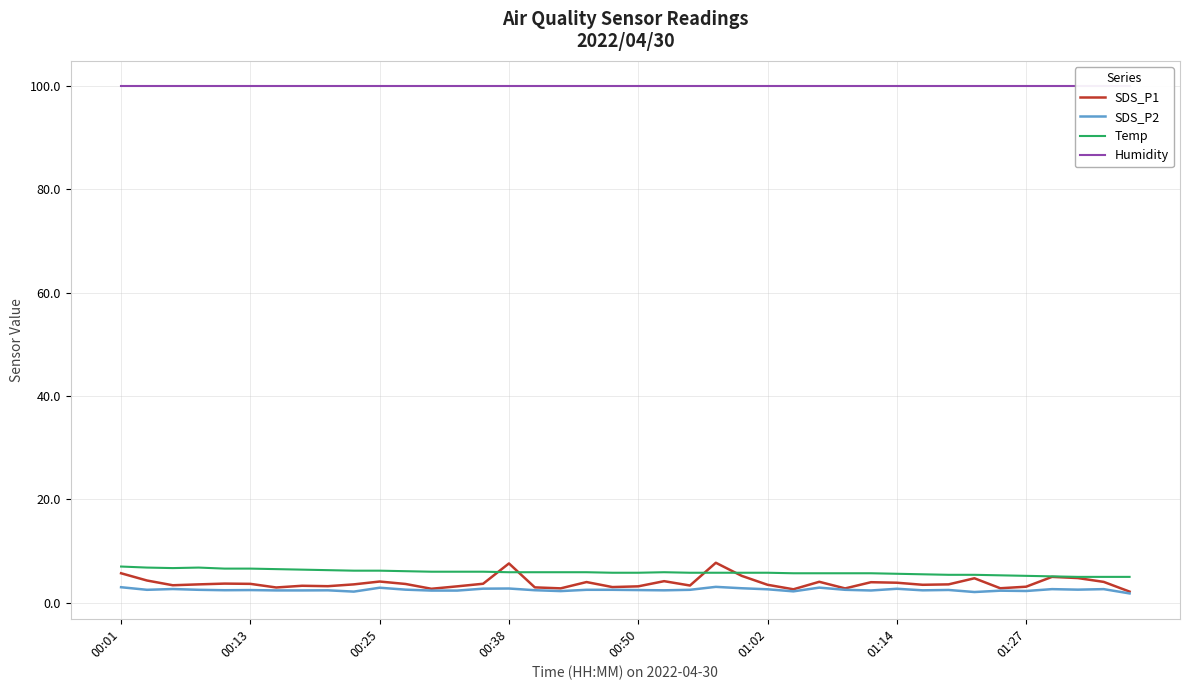

What is the value of the Humidity point at the 30th from the left?

99.9